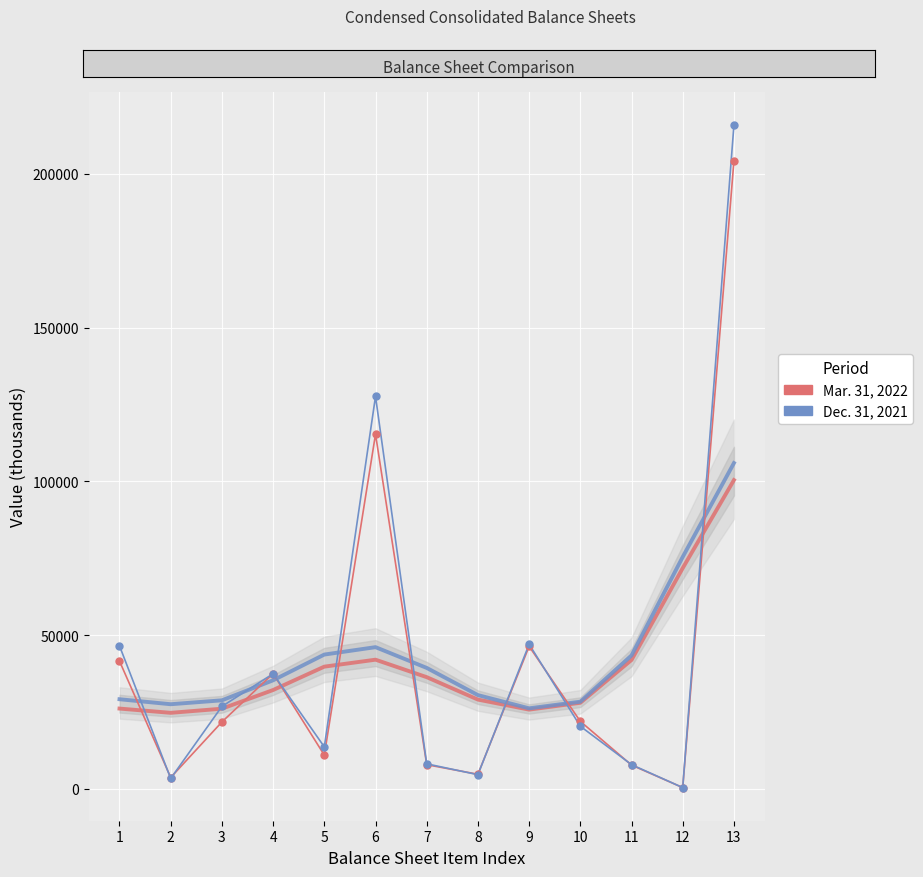

How many data points in Dec. 31, 2021 are less than 20336?

6